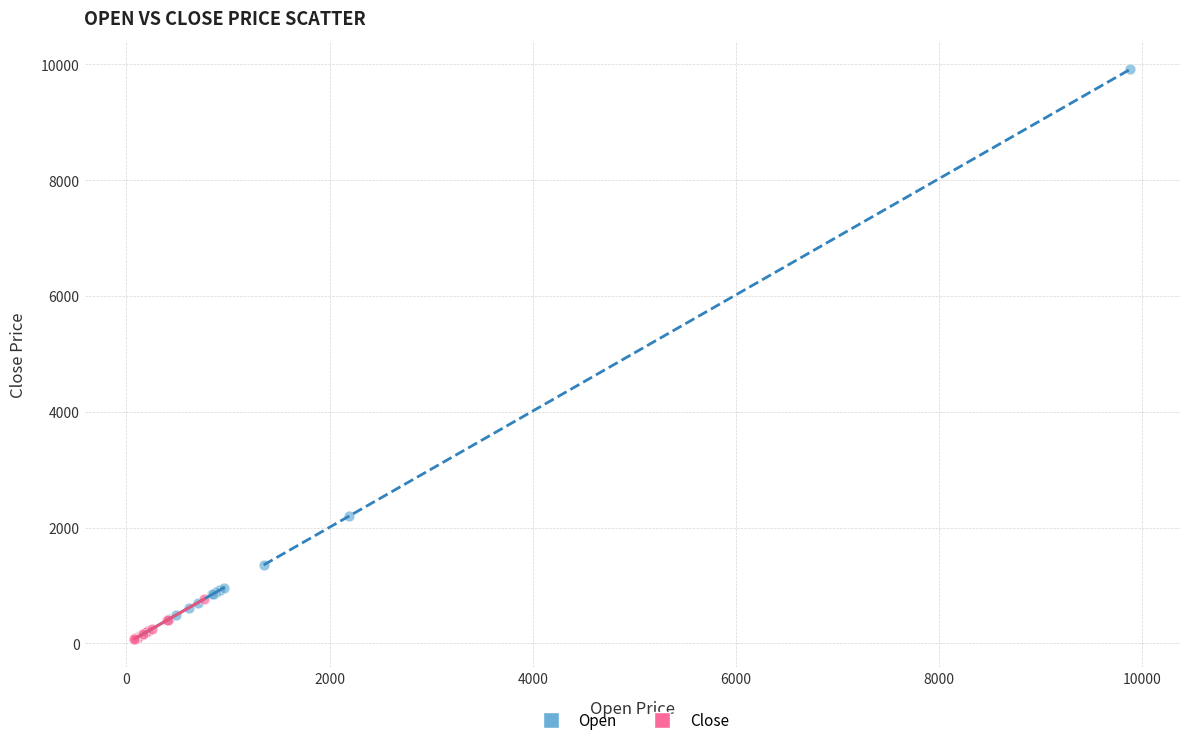

Which series has the largest Y range (max minus min)?

Open